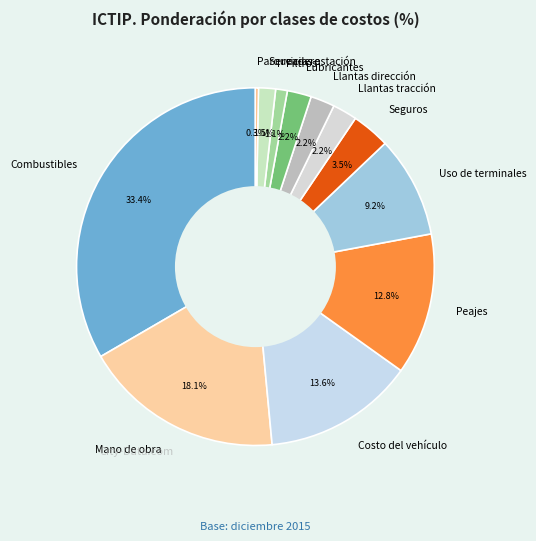

How much of the chart is everything except Filtros?

98.9%